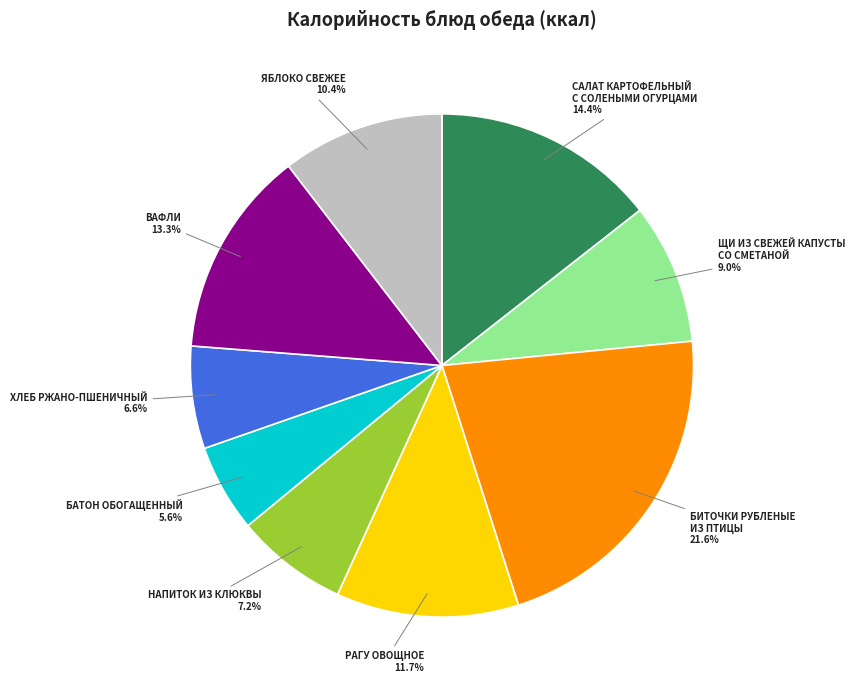

Does any single category account for the majority?

No